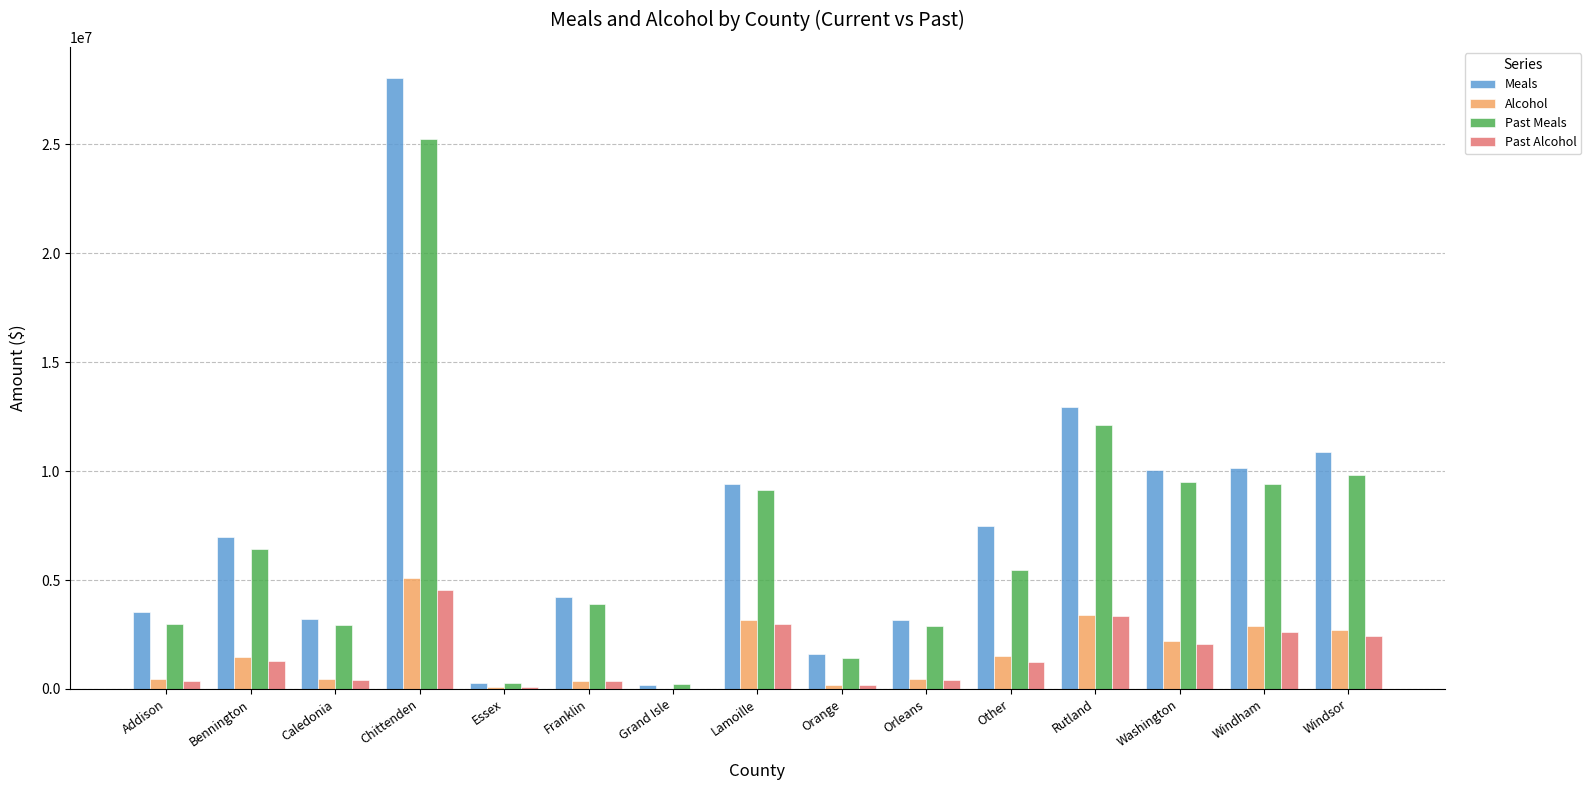

At which label is Meals closest to 14129478?

Rutland